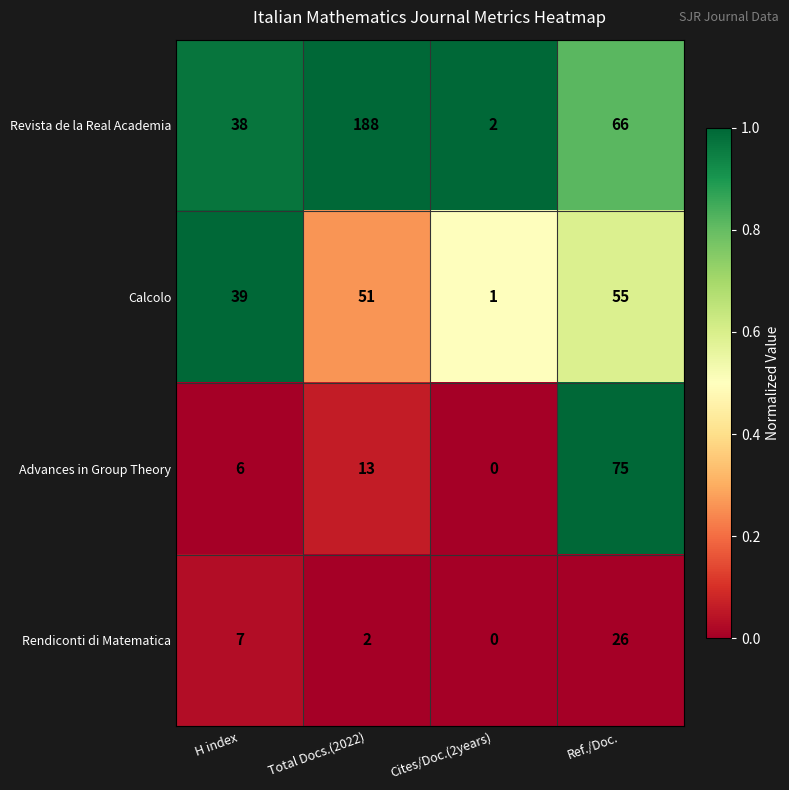

What is the sum of the Calcolo values at H index and Total Docs.(2022)?

90